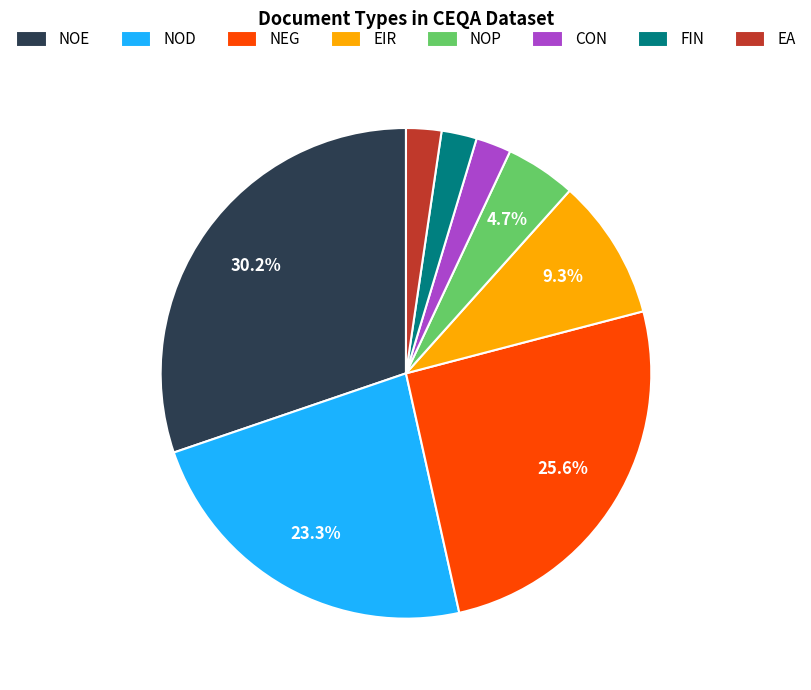

The NEG slice represents 26% of the pie. True or false?

True